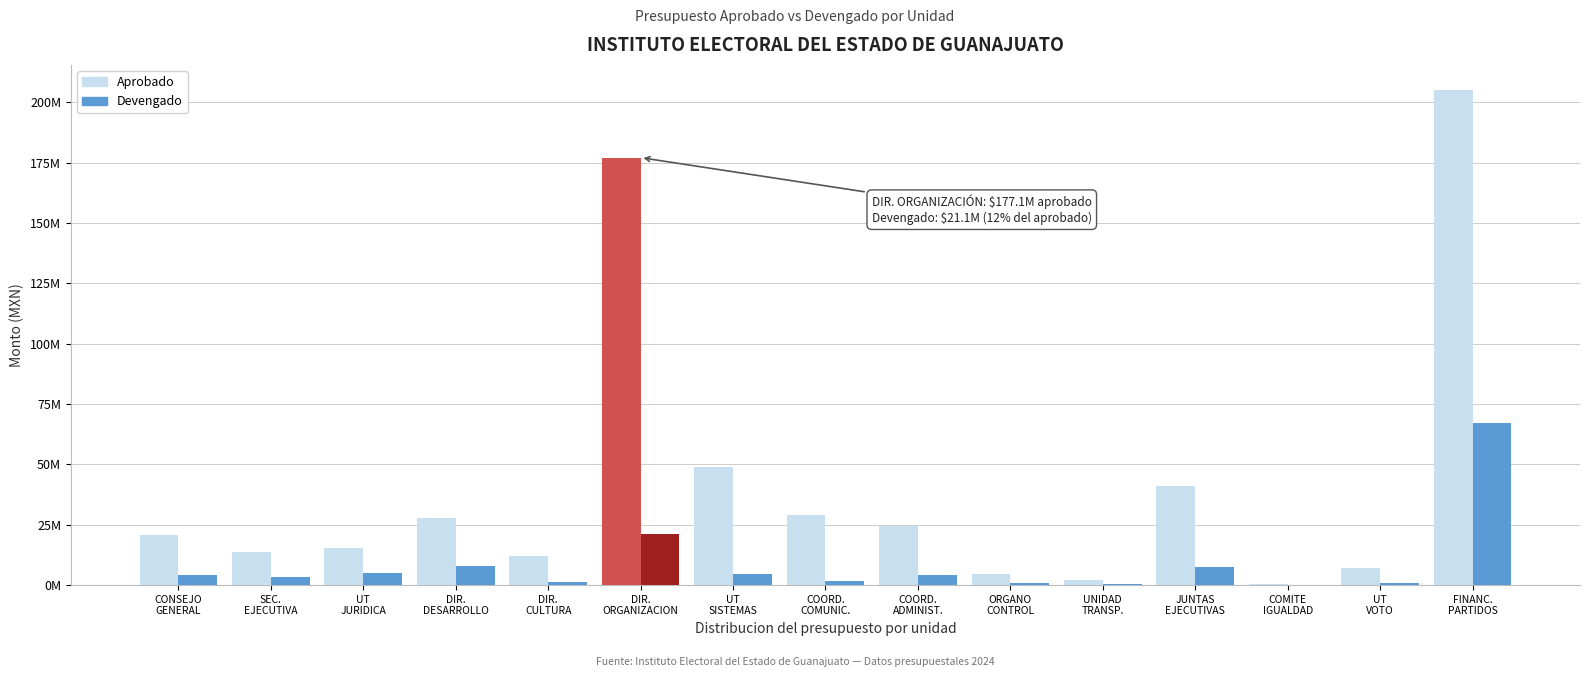

What are all the series names shown in the legend?

Aprobado, Devengado